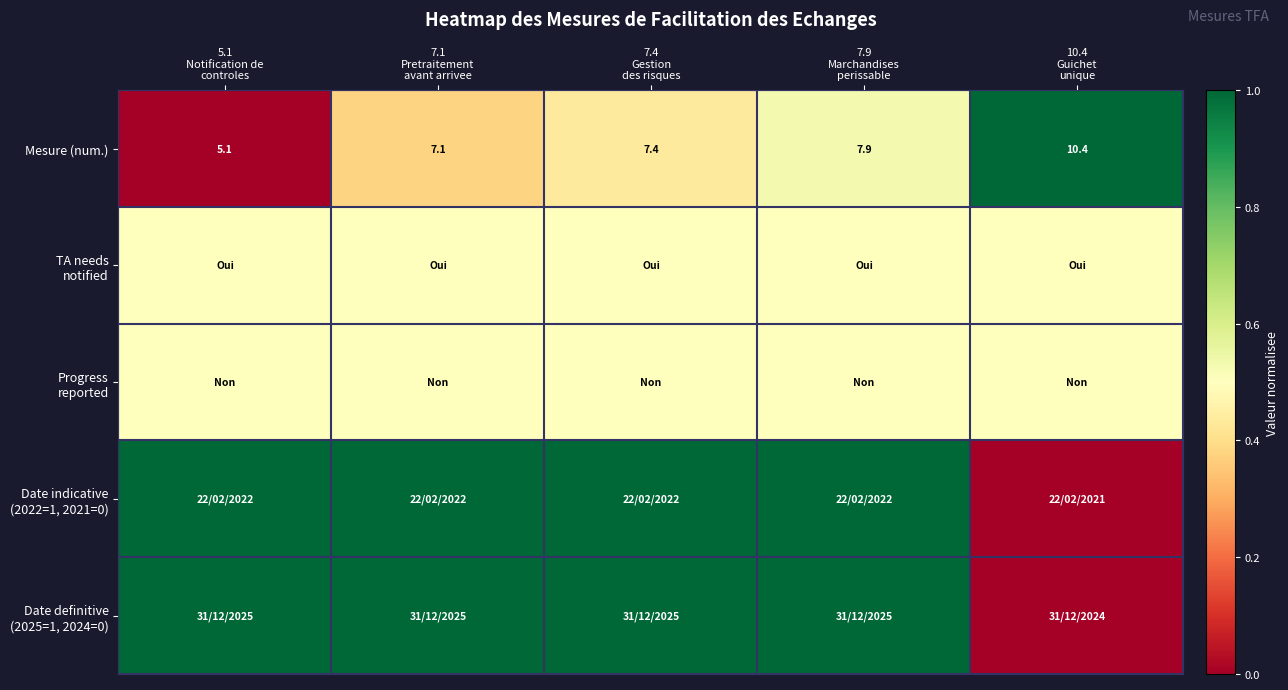

What is the sum of all Mesure (num.) values?

37.9